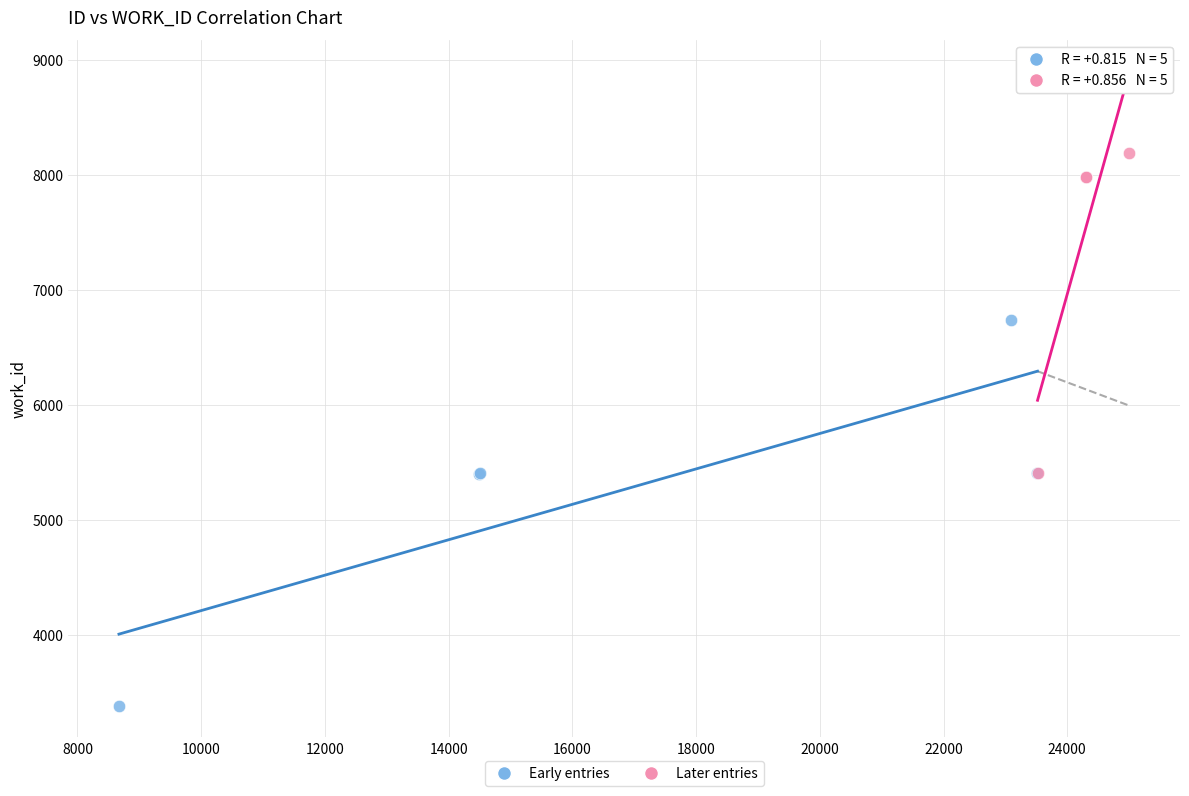

Which series contains the lowest Y value?

Early entries